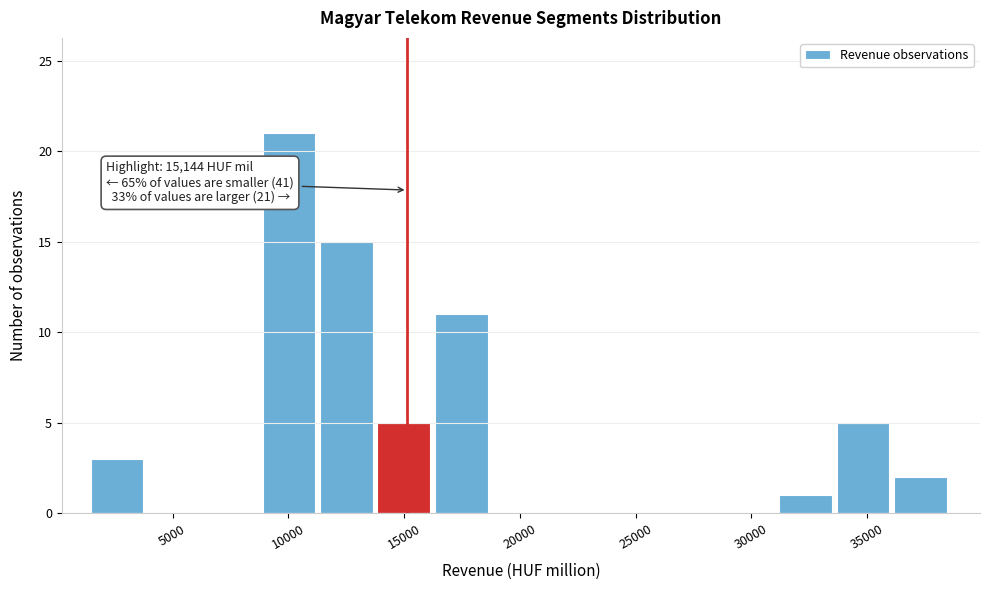

Which range on the x-axis has the tallest bar?

9000 to 11500